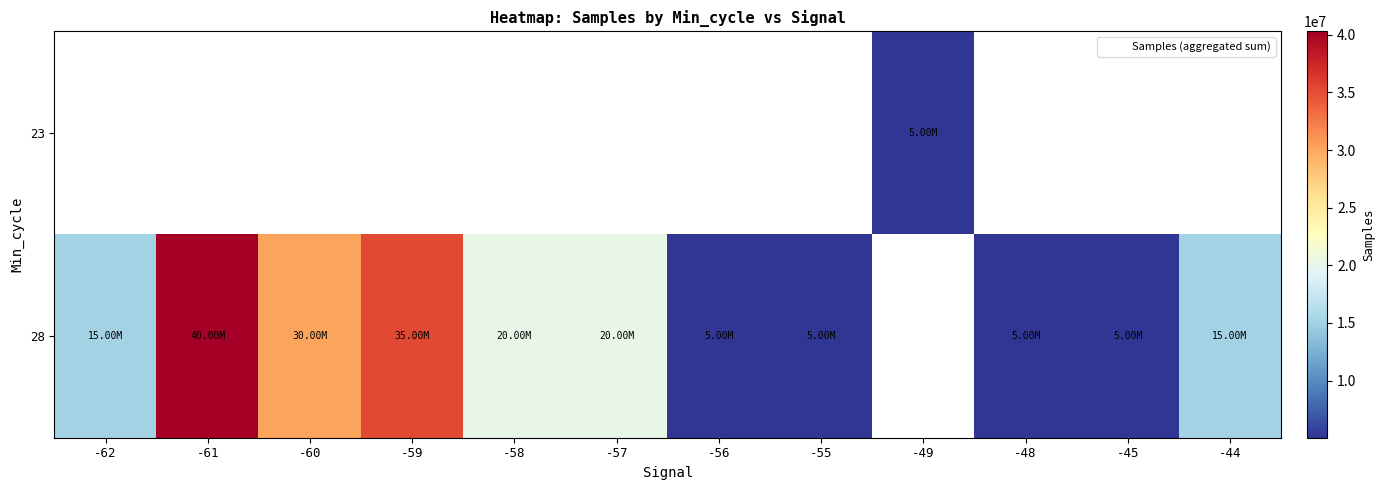

List the series in order of their peak value, lowest first.

23, 28